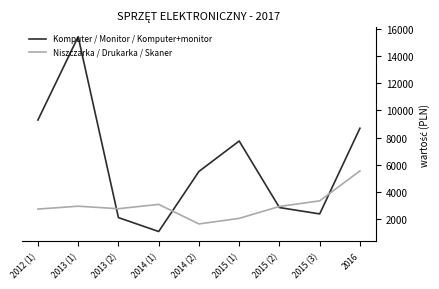

What are all the series names shown in the legend?

Komputer / Monitor / Komputer+monitor, Niszczarka / Drukarka / Skaner